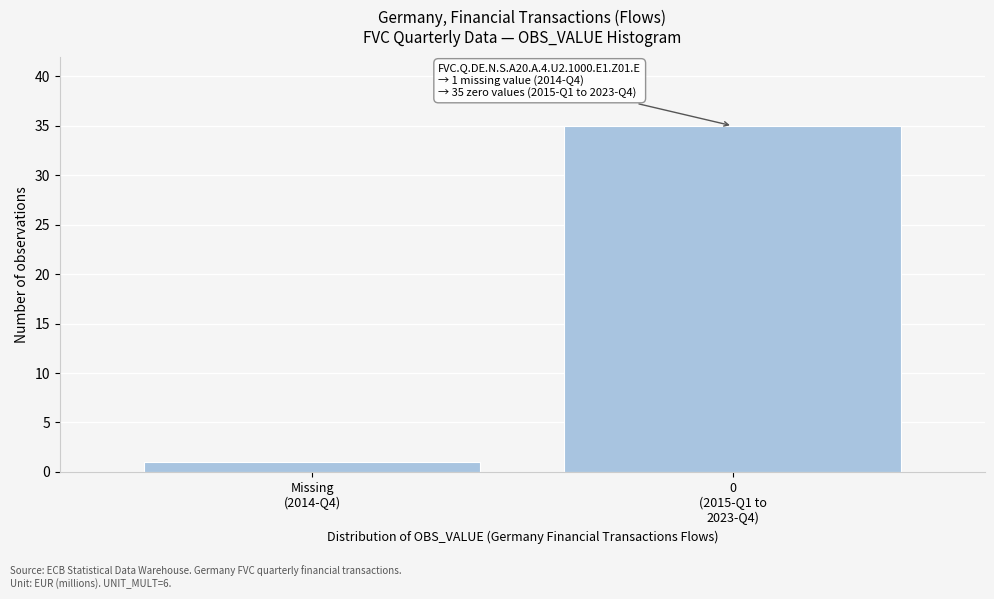

Reading left to right, what are all the values shown in this chart?

1	35